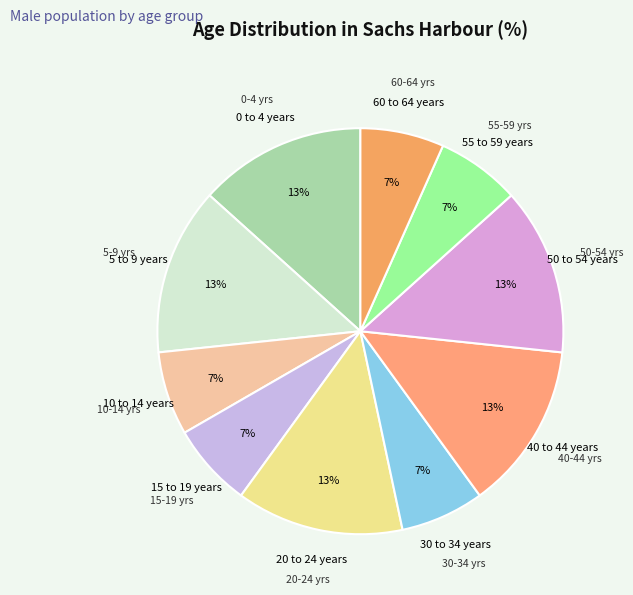

What is the ratio of the value at 55-59 yrs to the value at 20-24 yrs?

0.5